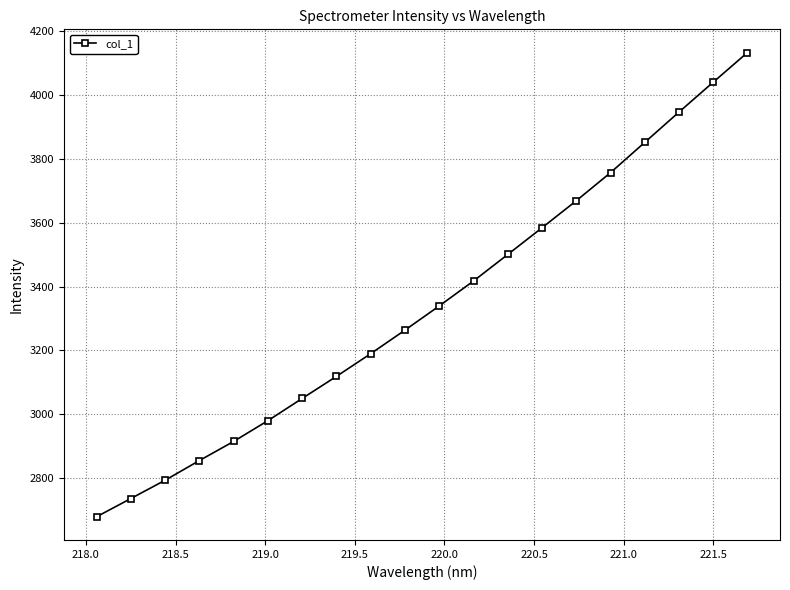

What is the value of the 6th point from the left?

2980.1